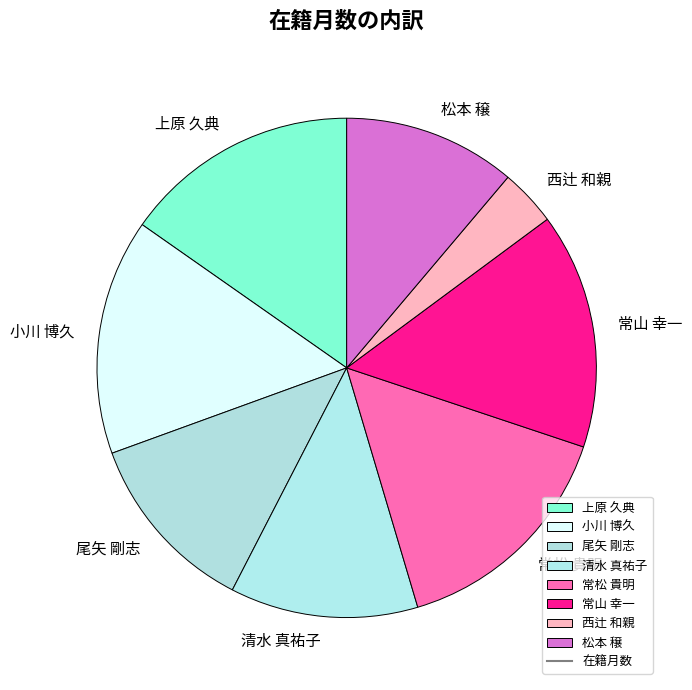

True or false: 小川 博久 accounts for 7% of the total.

False